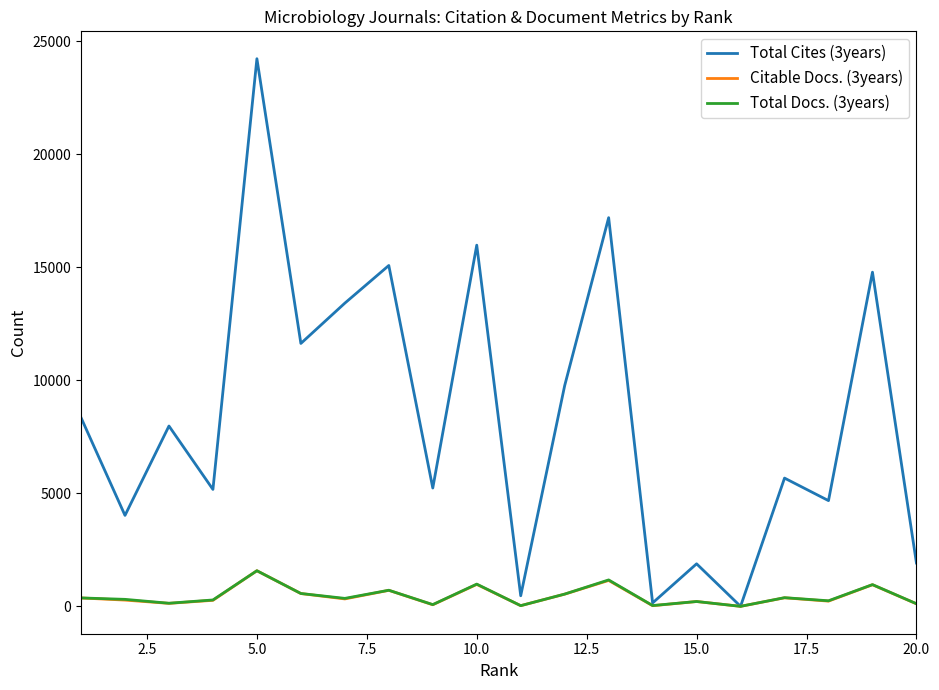

What are all the series names shown in the legend?

Total Cites (3years), Citable Docs. (3years), Total Docs. (3years)